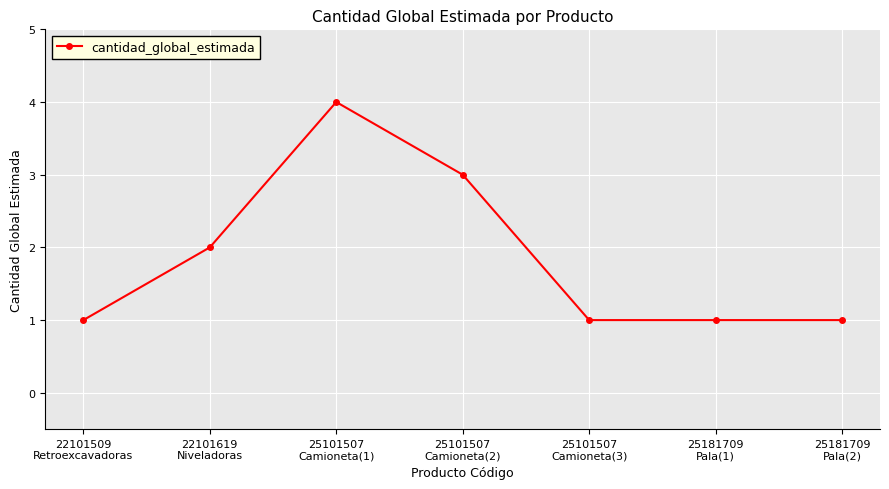

Which category has the highest value across all series?

25101507
Camioneta(1)